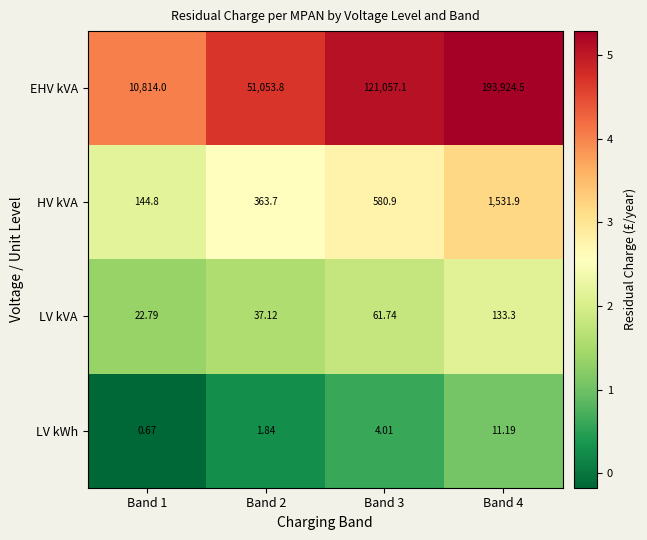

Which series has the widest spread of values?

EHV kVA